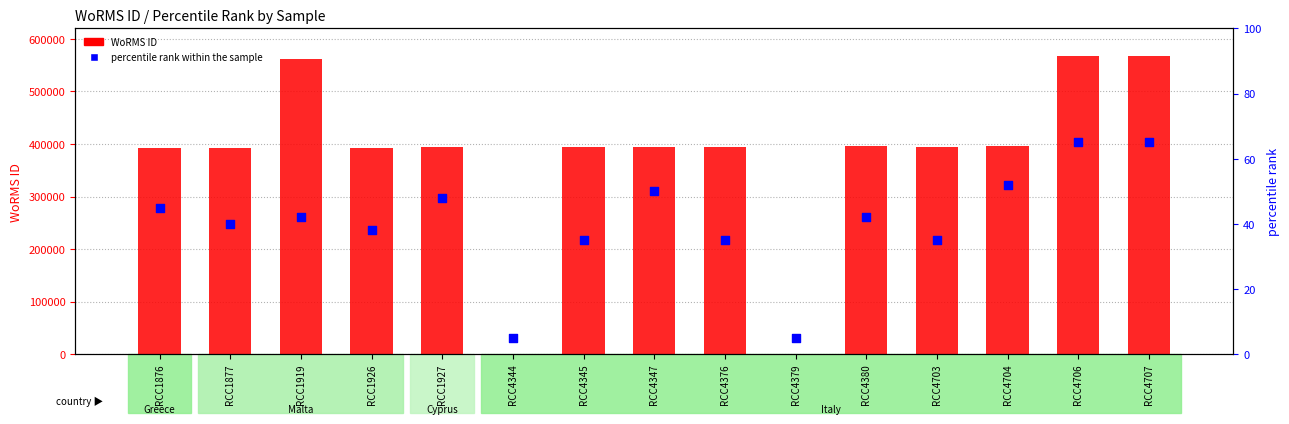

At how many categories does at least one series exceed 248112?

13